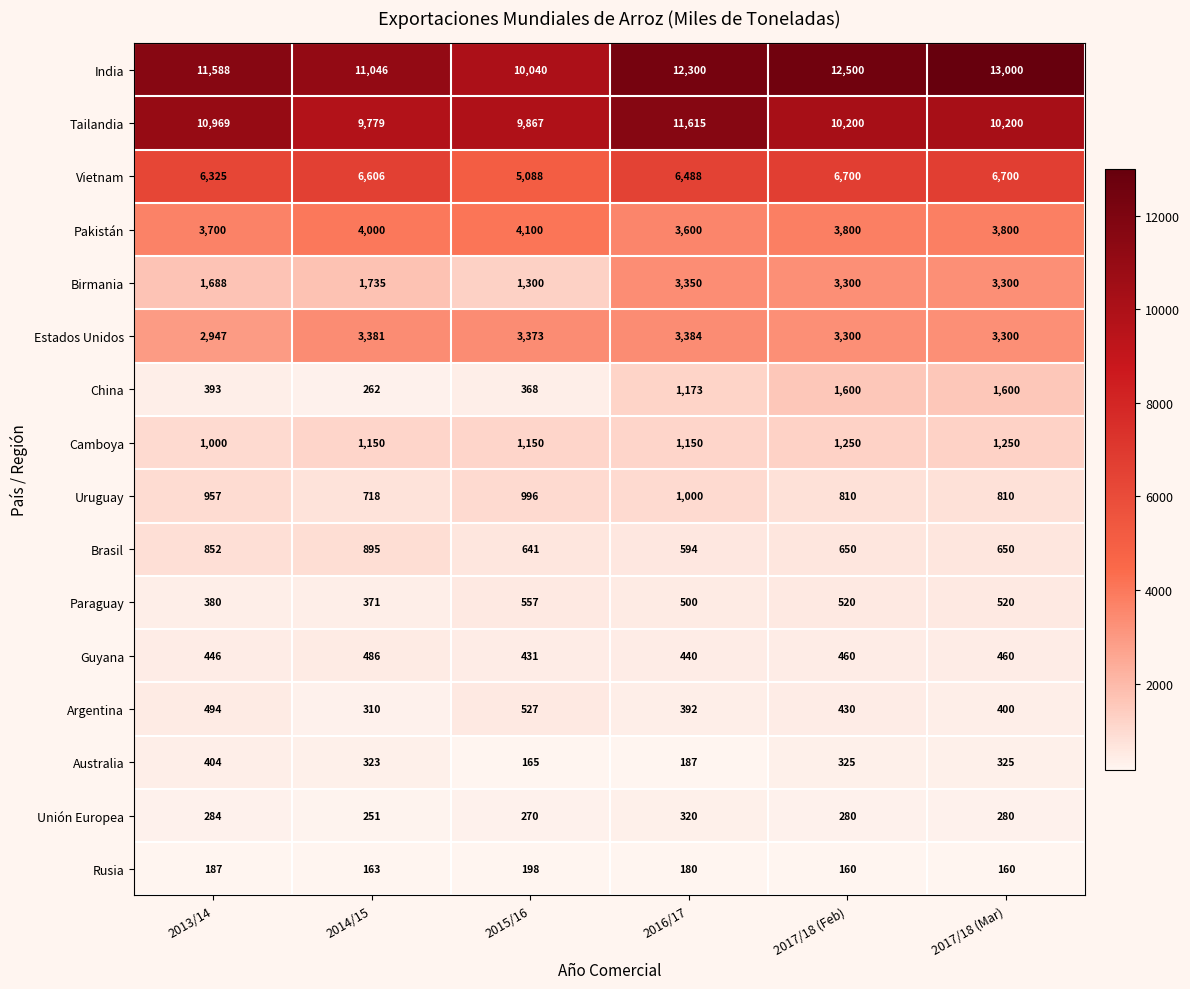

At how many categories does at least one series exceed 9827?

6